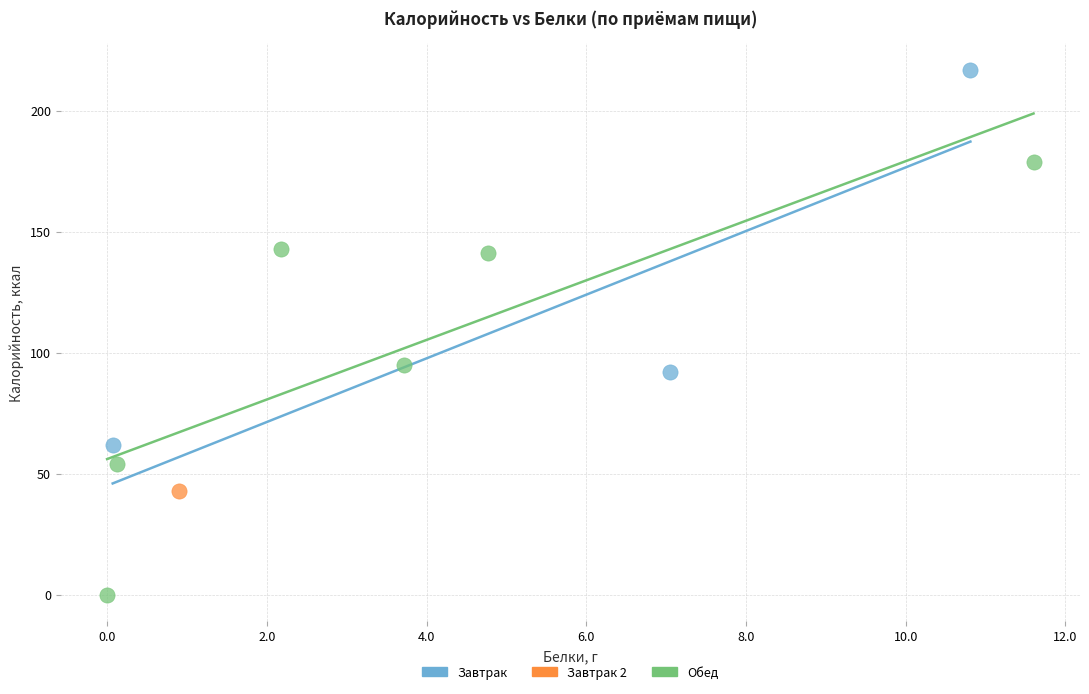

What are all the series names shown in the legend?

Завтрак, Завтрак 2, Обед